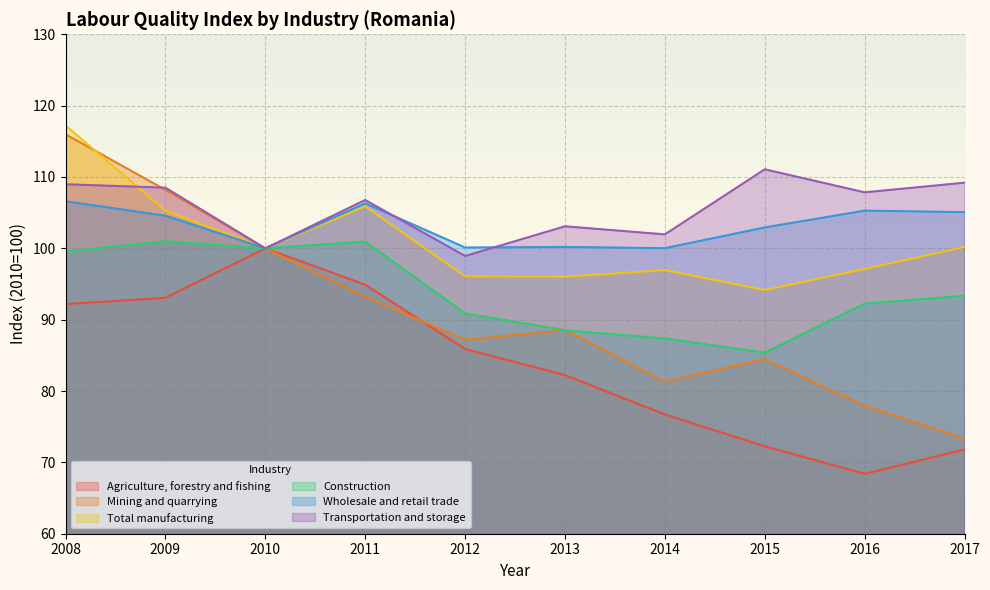

What is the difference between the highest and lowest values at 2016?

39.5